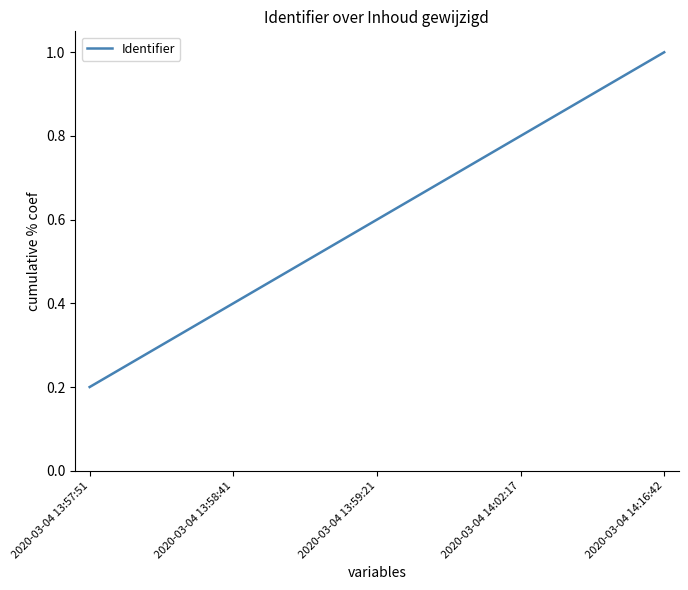

Which label corresponds to the smallest value in the chart?

2020-03-04 13:57:51